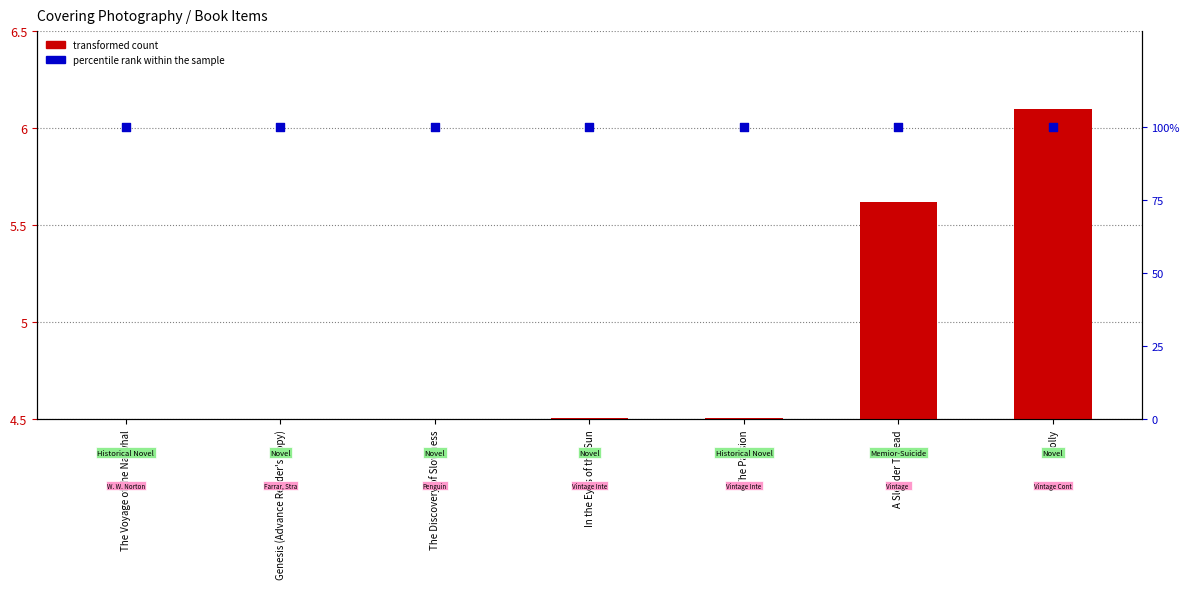

Which series has the largest Y range (max minus min)?

transformed count